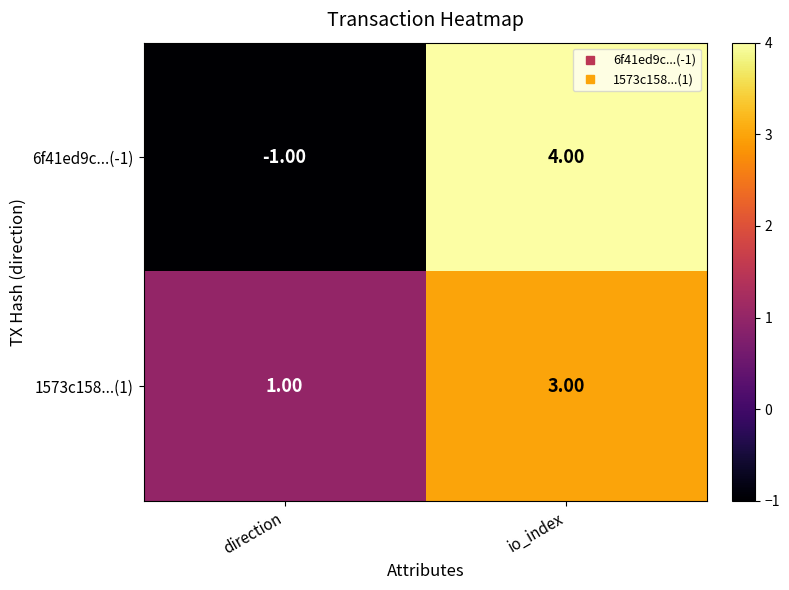

Between direction and io_index, which series saw the biggest shift?

6f41ed9c...(-1)